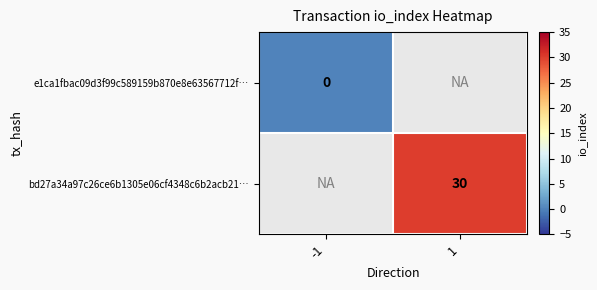

True or false: e1ca1fbac09d3f99c589159b870e8e63567712f… has a value of 0.0 at -1.

True